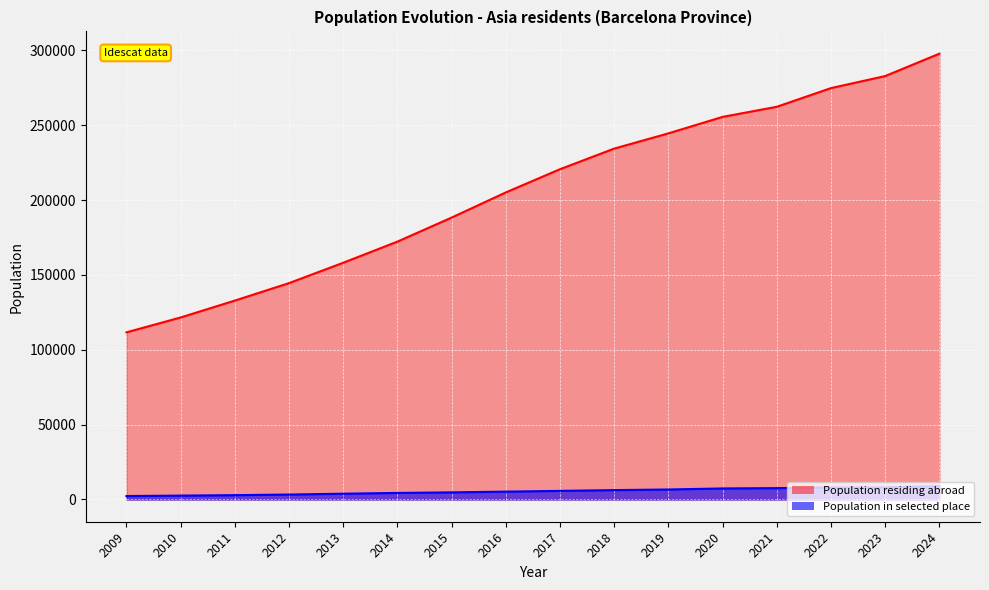

List the series in order of their peak value, highest first.

Population residing abroad, Population in selected place